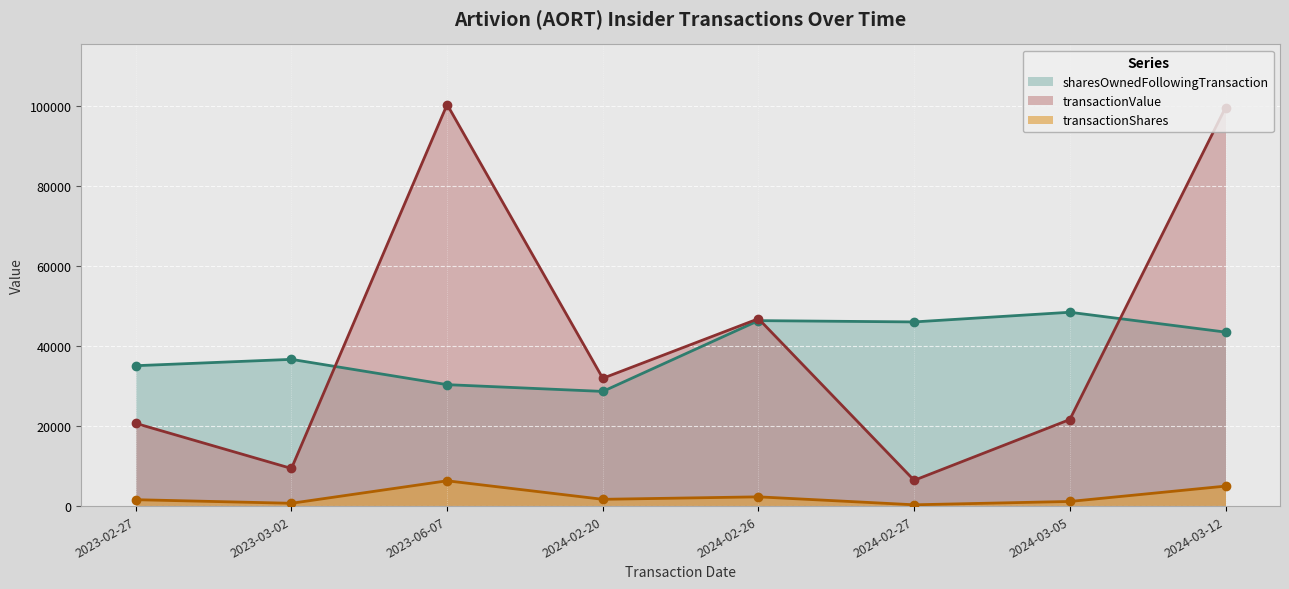

How many lines are shown in the chart?

3